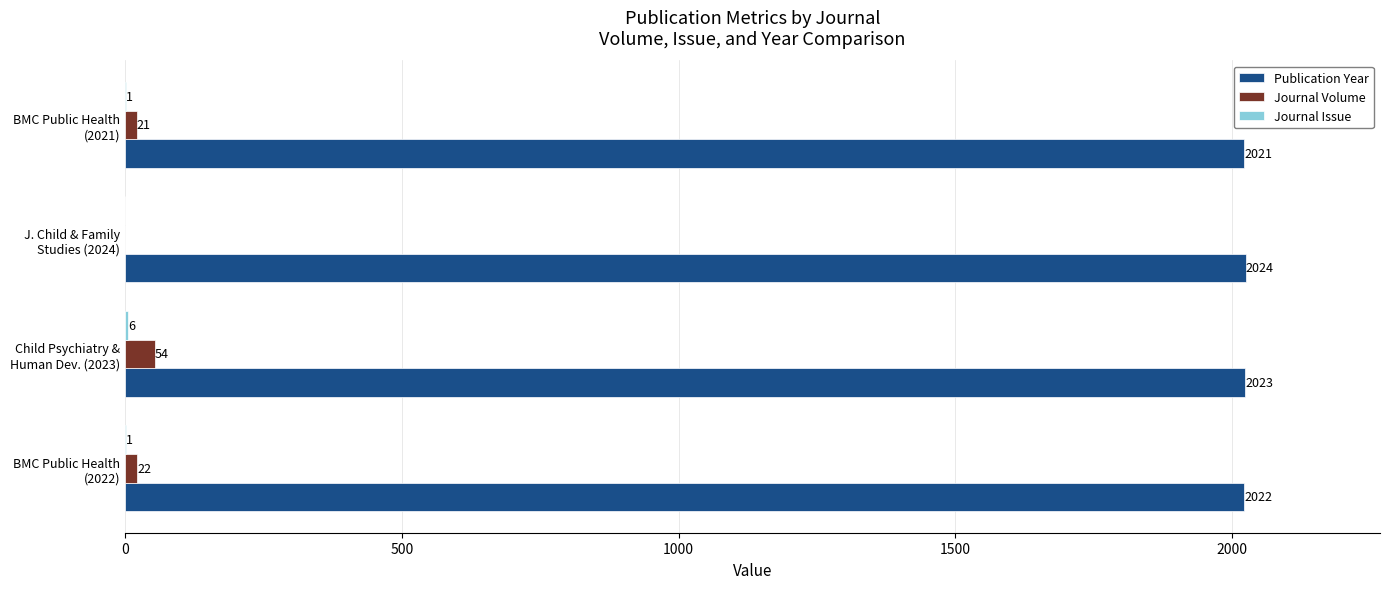

What is the maximum value for Publication Year?

2024